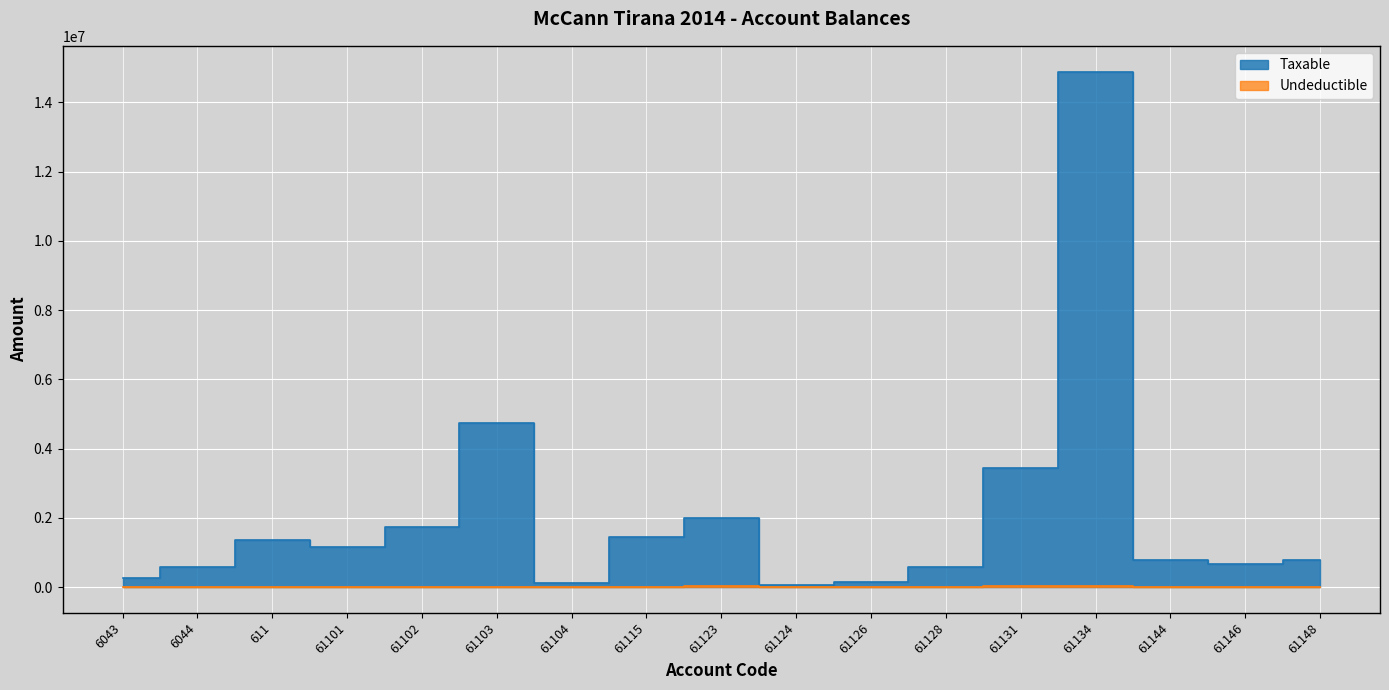

What is the maximum value for Taxable?

14887859.8